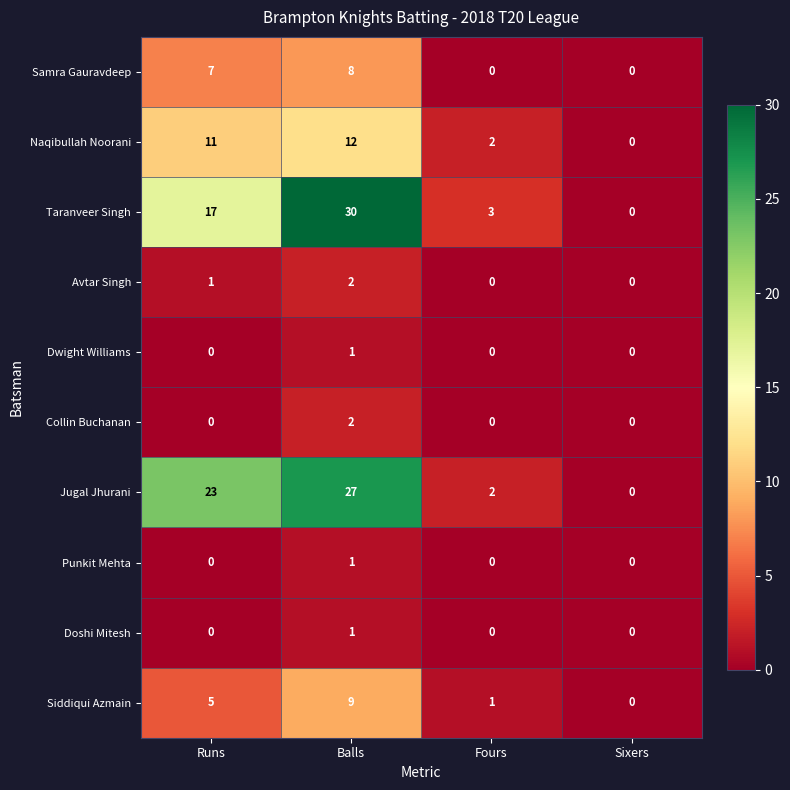

Where is Samra Gauravdeep nearest to the value 4?

Runs